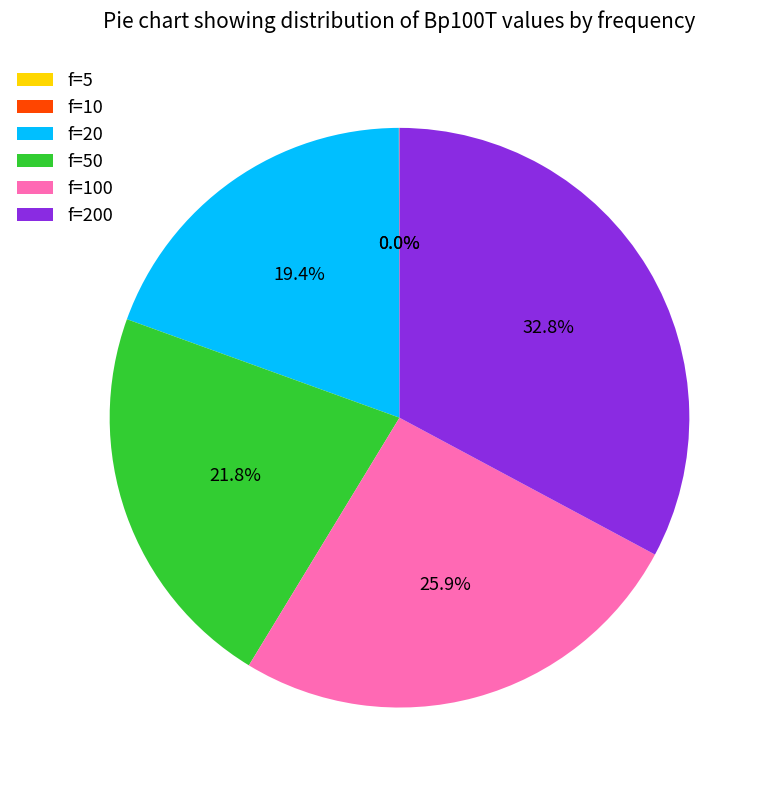

To the nearest percent, what is the difference between the largest and smallest slice percentages?

33%